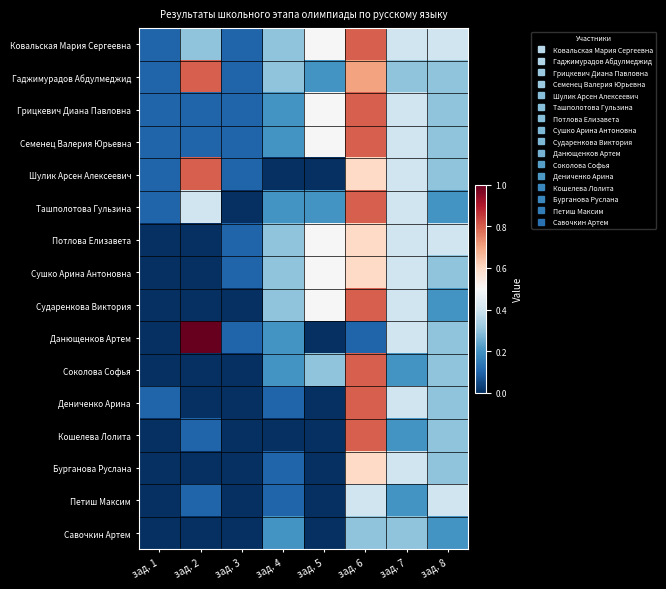

Rank the series at зад. 5 from lowest to highest value.

Шулик Арсен Алексеевич, Данющенков Артем, Дениченко Арина, Кошелева Лолита, Бурганова Руслана, Петиш Максим, Савочкин Артем, Гаджимурадов Абдулмеджид, Ташполотова Гульзина, Соколова Софья, Ковальская Мария Сергеевна, Грицкевич Диана Павловна, Семенец Валерия Юрьевна, Потлова Елизавета, Сушко Арина Антоновна, Сударенкова Виктория